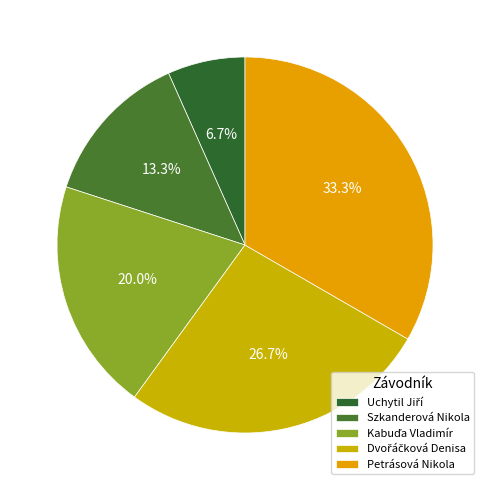

To the nearest percent, what portion does Kabuďa Vladimír represent?

20%